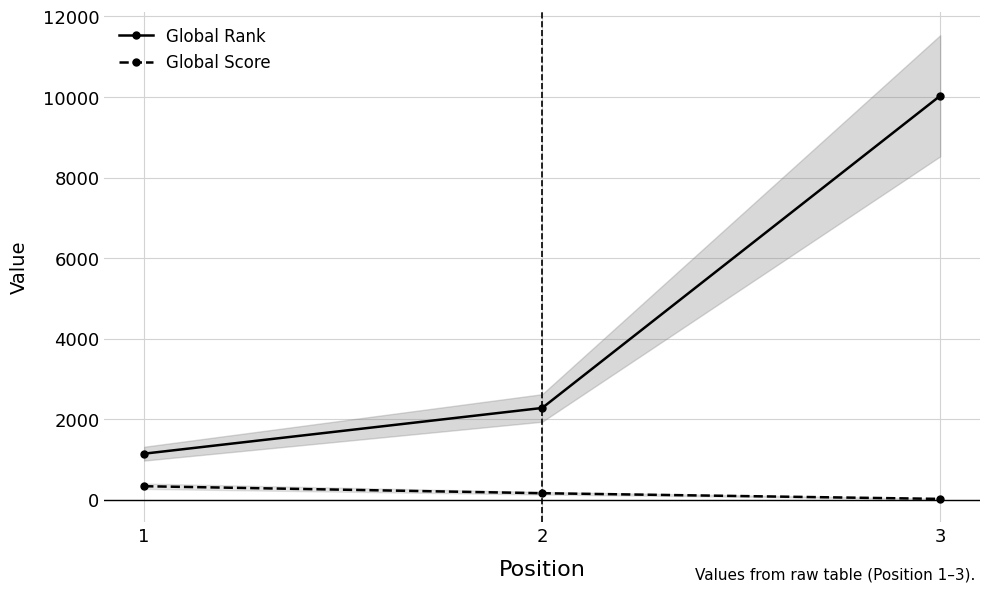

What is the greatest value displayed?

10029